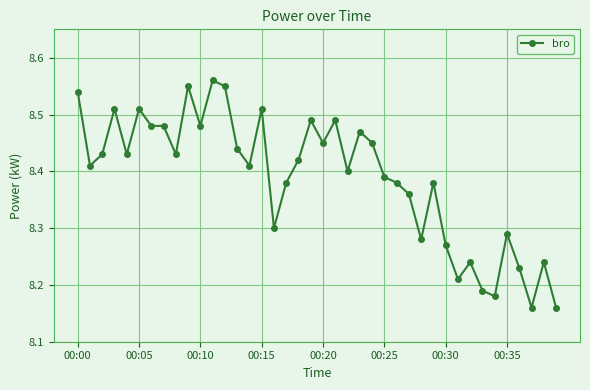

What is the sum of all values?

335.5